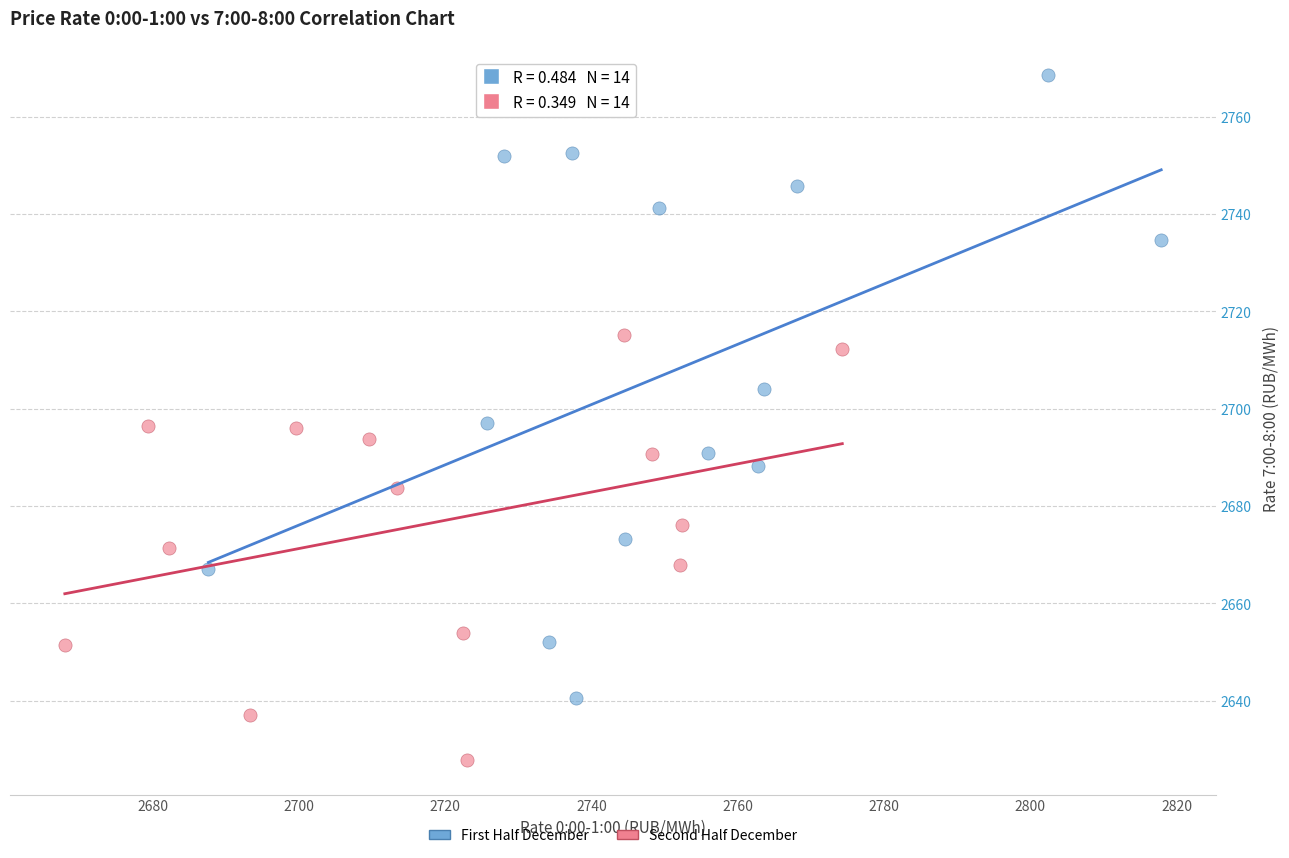

Which series contains the lowest Y value?

Second Half December